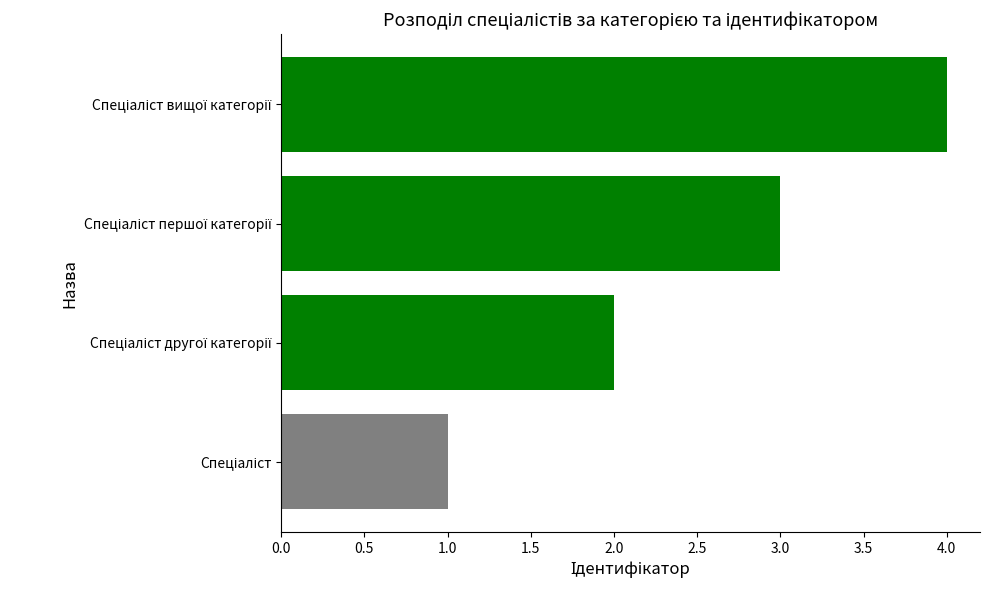

What is the sum of all values?

10